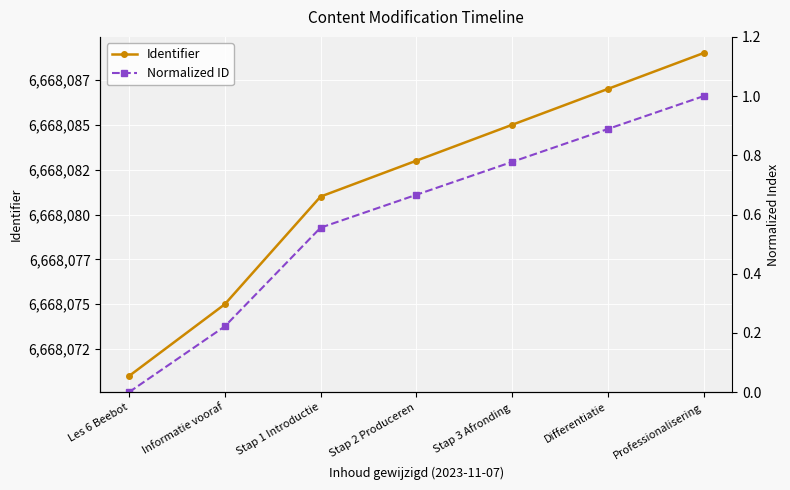

Reading left to right, what are all the values shown in this chart?

Identifier: 6668071.0	6668075.0	6668081.0	6668083.0	6668085.0	6668087.0	6668089.0
Normalized ID: 0.0	0.2	0.6	0.7	0.8	0.9	1.0